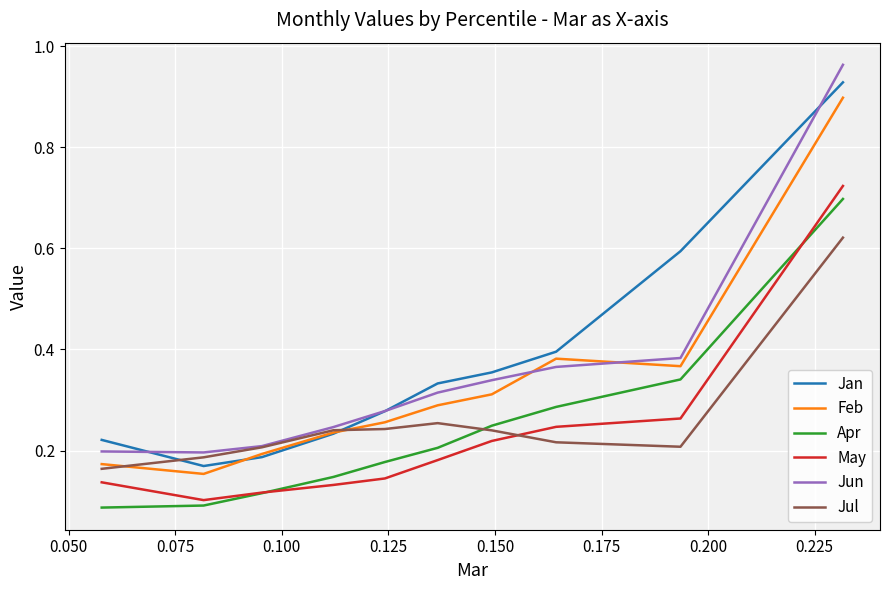

True or false: Jan and Apr intersect in this chart.

False